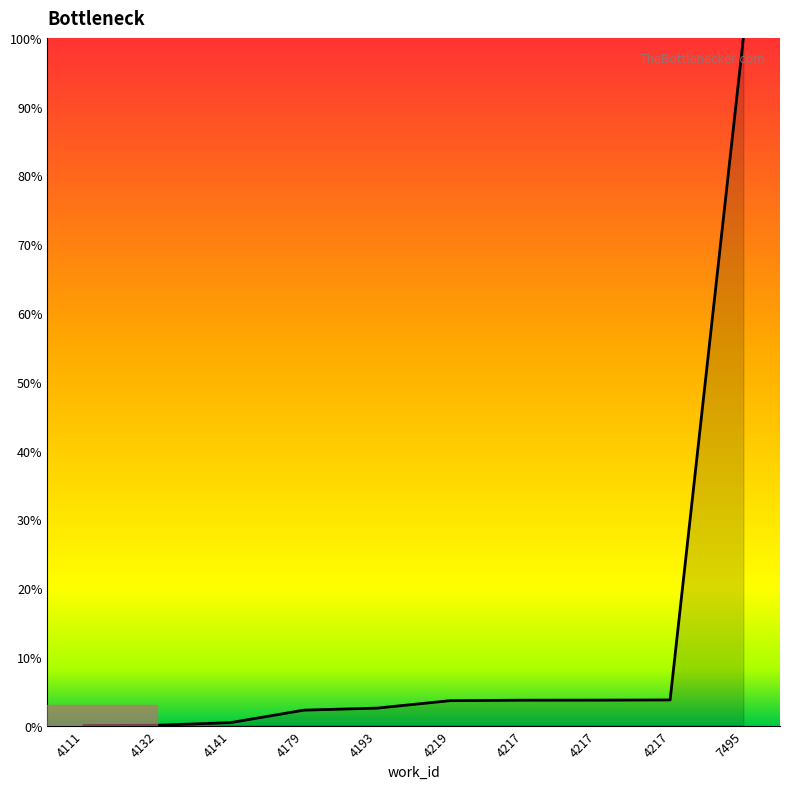

Is this an area chart (filled region under the line)?

No